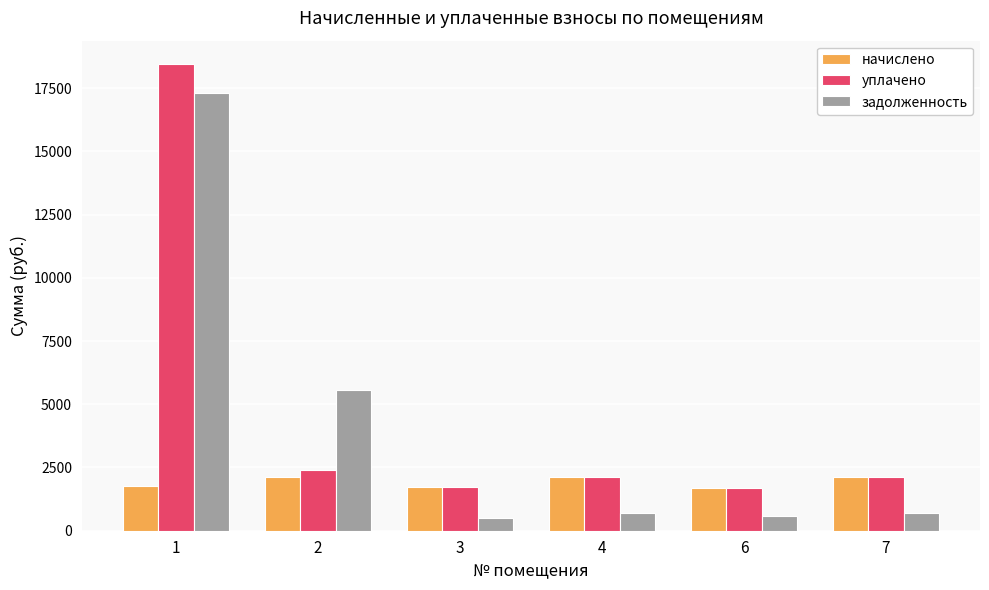

What is the difference between the maximum and second lowest values in the задолженность series?

16718.3